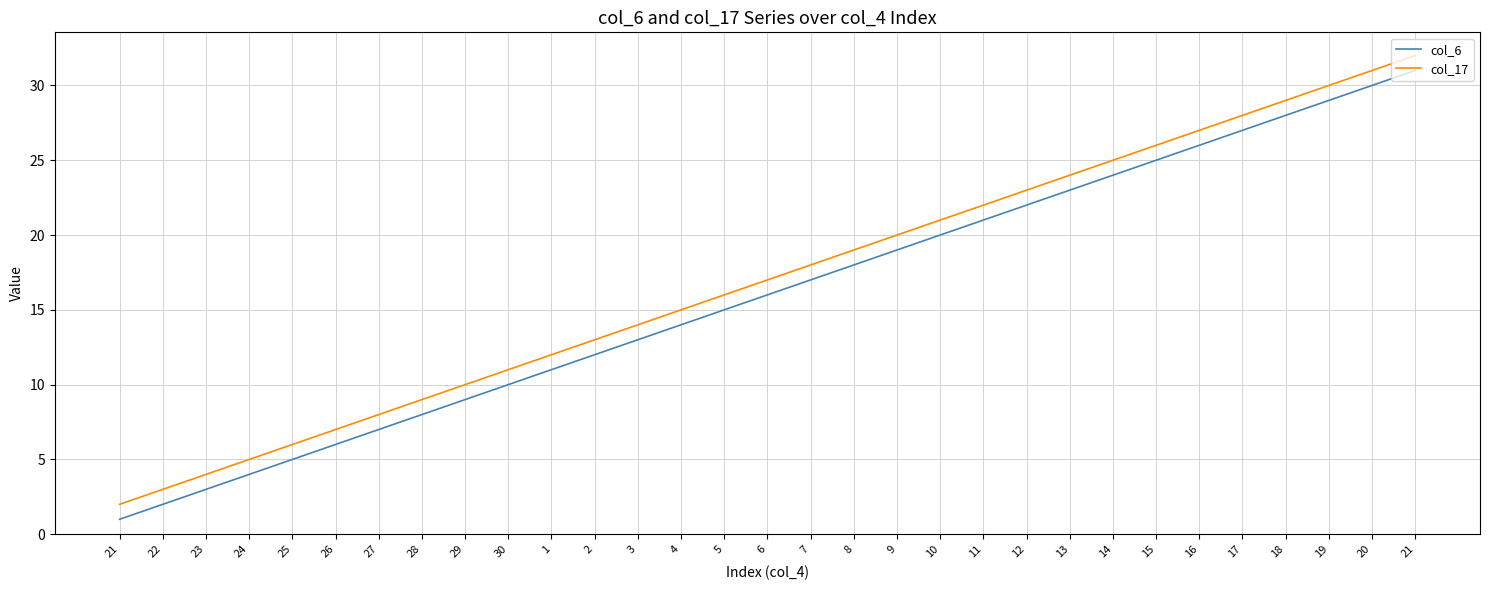

Reading left to right, what are all the values shown in this chart?

col_6: 1	2	3	4	5	6	7	8	9	10	11	12	13	14	15	16	17	18	19	20	21	22	23	24	25	26	27	28	29	30	31
col_17: 2	3	4	5	6	7	8	9	10	11	12	13	14	15	16	17	18	19	20	21	22	23	24	25	26	27	28	29	30	31	32